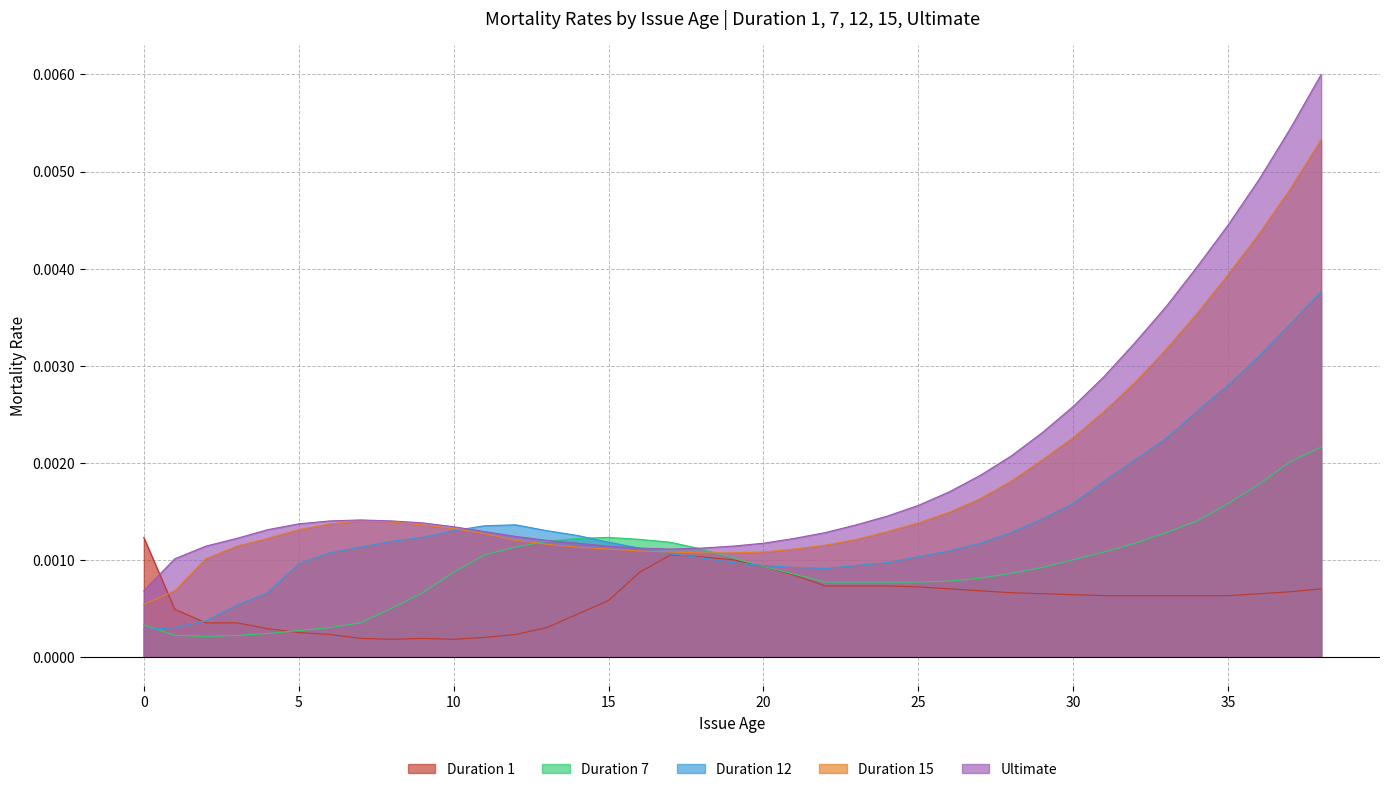

Is the value of Duration 1 at 35 greater than the value of Duration 15 at 30?

No